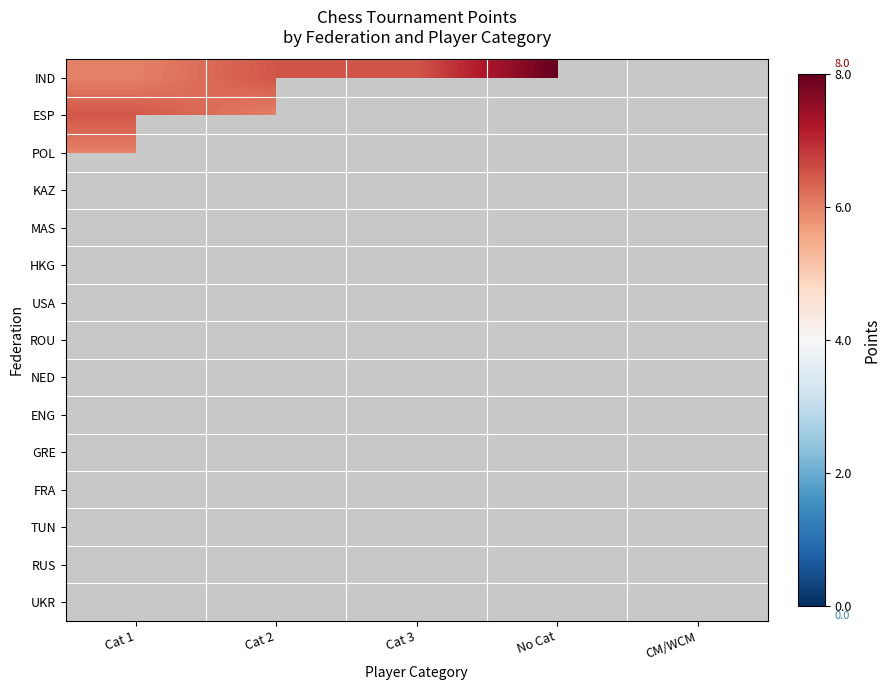

Which category has the lowest value across all series?

CM/WCM